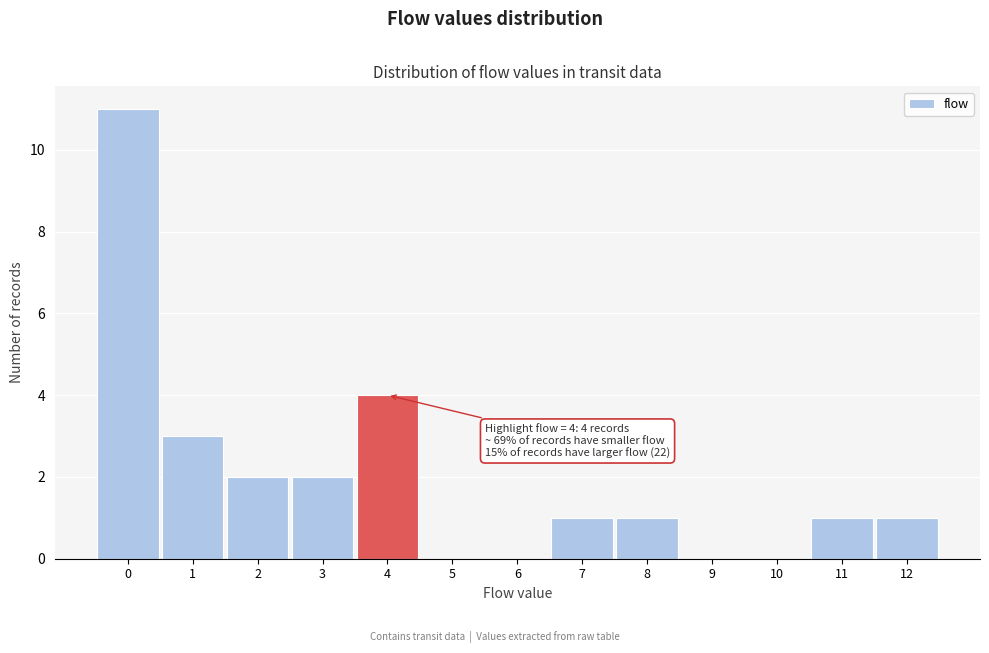

Over which range of the x-axis is the bar tallest?

-0.5 to 0.5